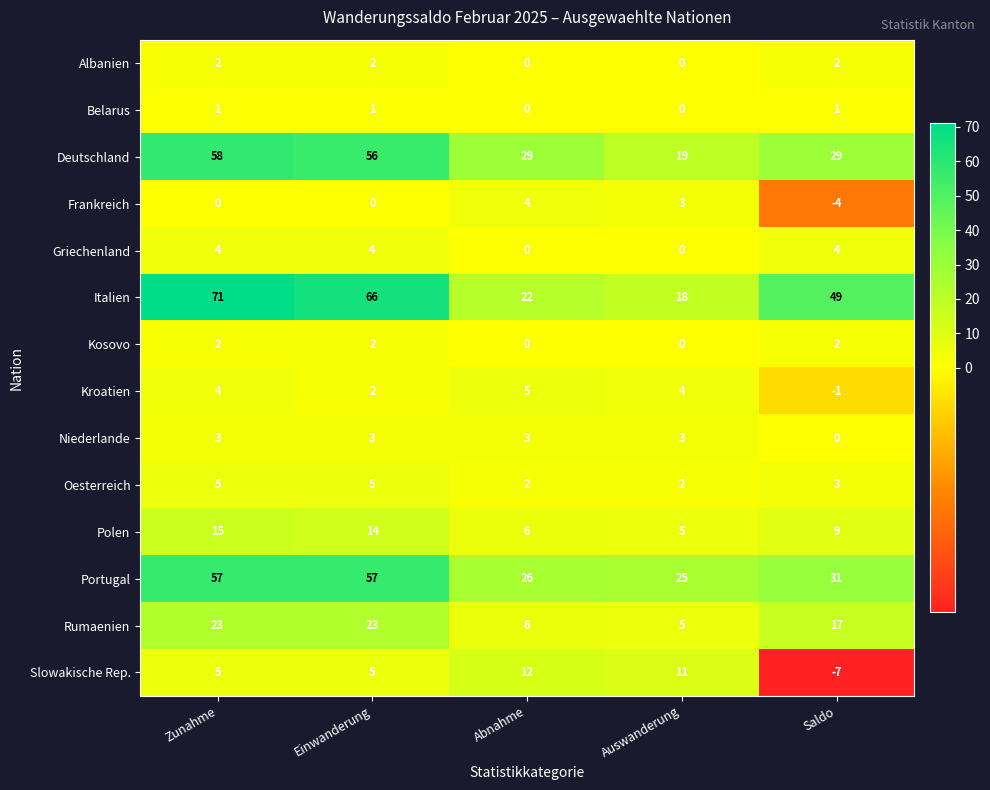

What is the difference between the Slowakische Rep. values at Zunahme and Auswanderung?

6